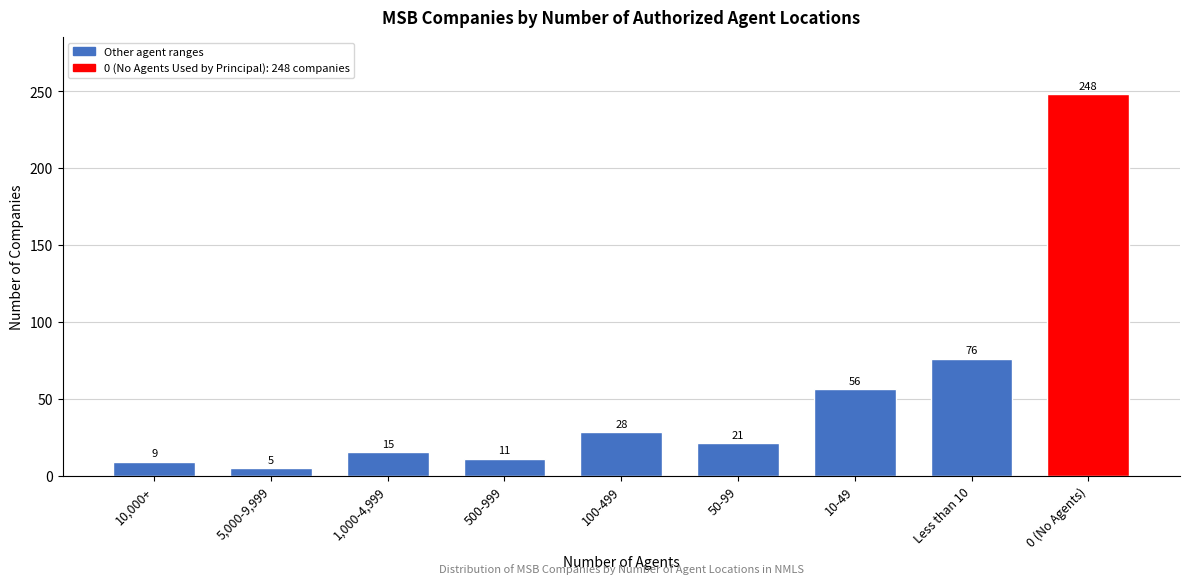

Reading left to right, what are all the values shown in this chart?

9	5	15	11	28	21	56	76	248